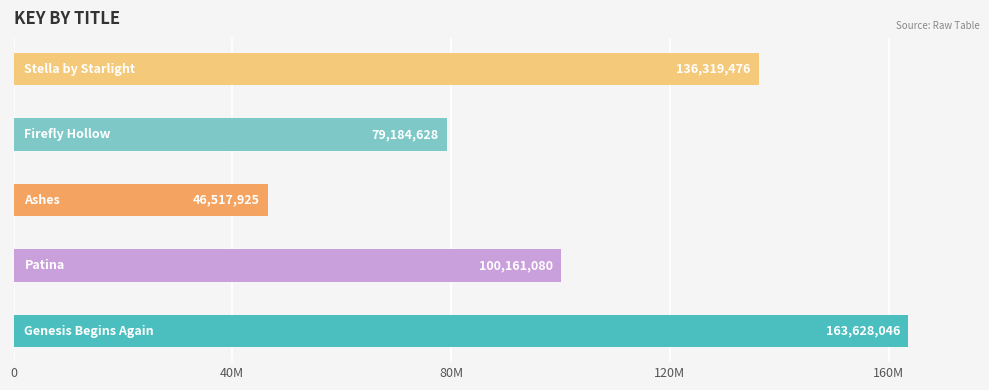

What value does the data have at Patina, to the nearest 100?

100161100